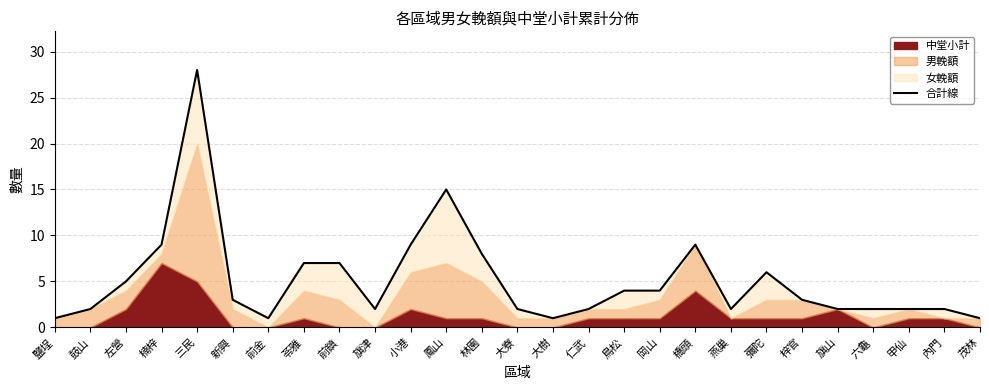

Between 橋頭 and 苓雅, which is larger?

橋頭